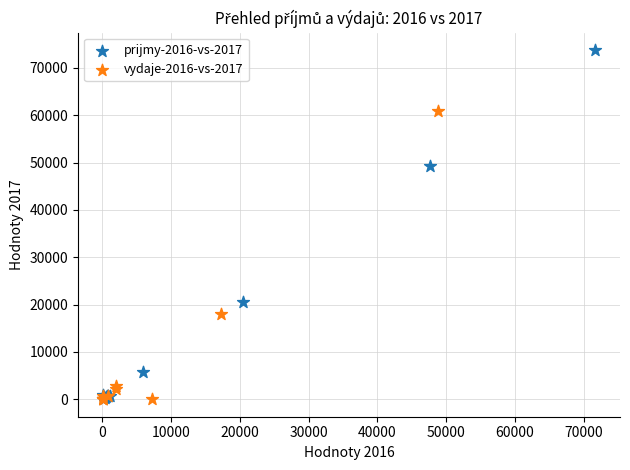

Which series has the widest spread of Y values?

prijmy-2016-vs-2017